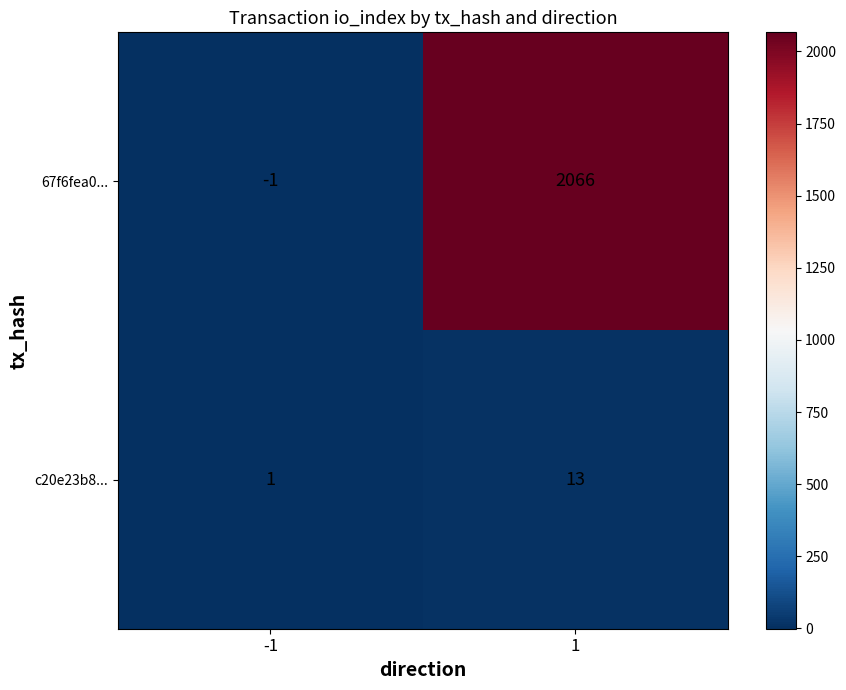

Between -1 and 1, which series saw the biggest shift?

67f6fea0...